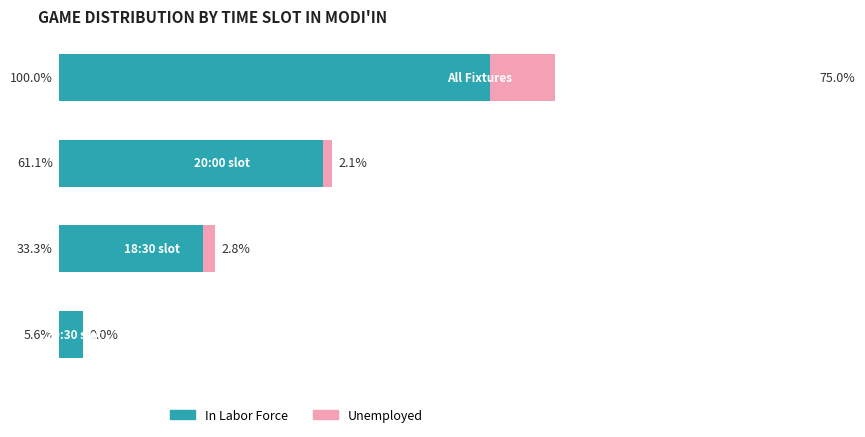

Which series has the widest spread of values?

In Labor Force